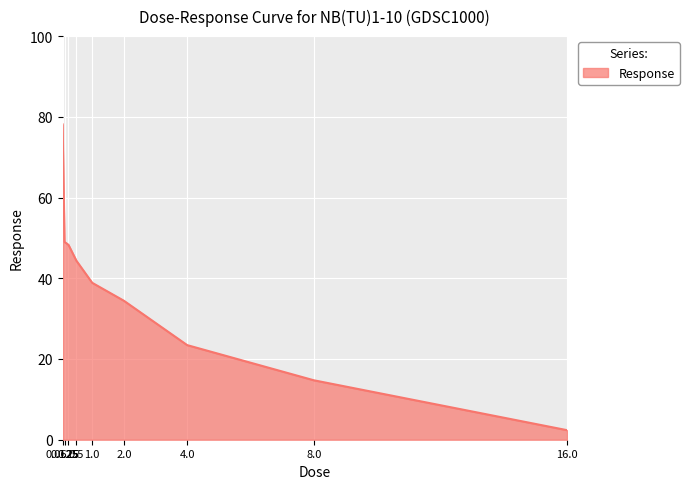

Does the chart display data point markers on the line(s)?

No